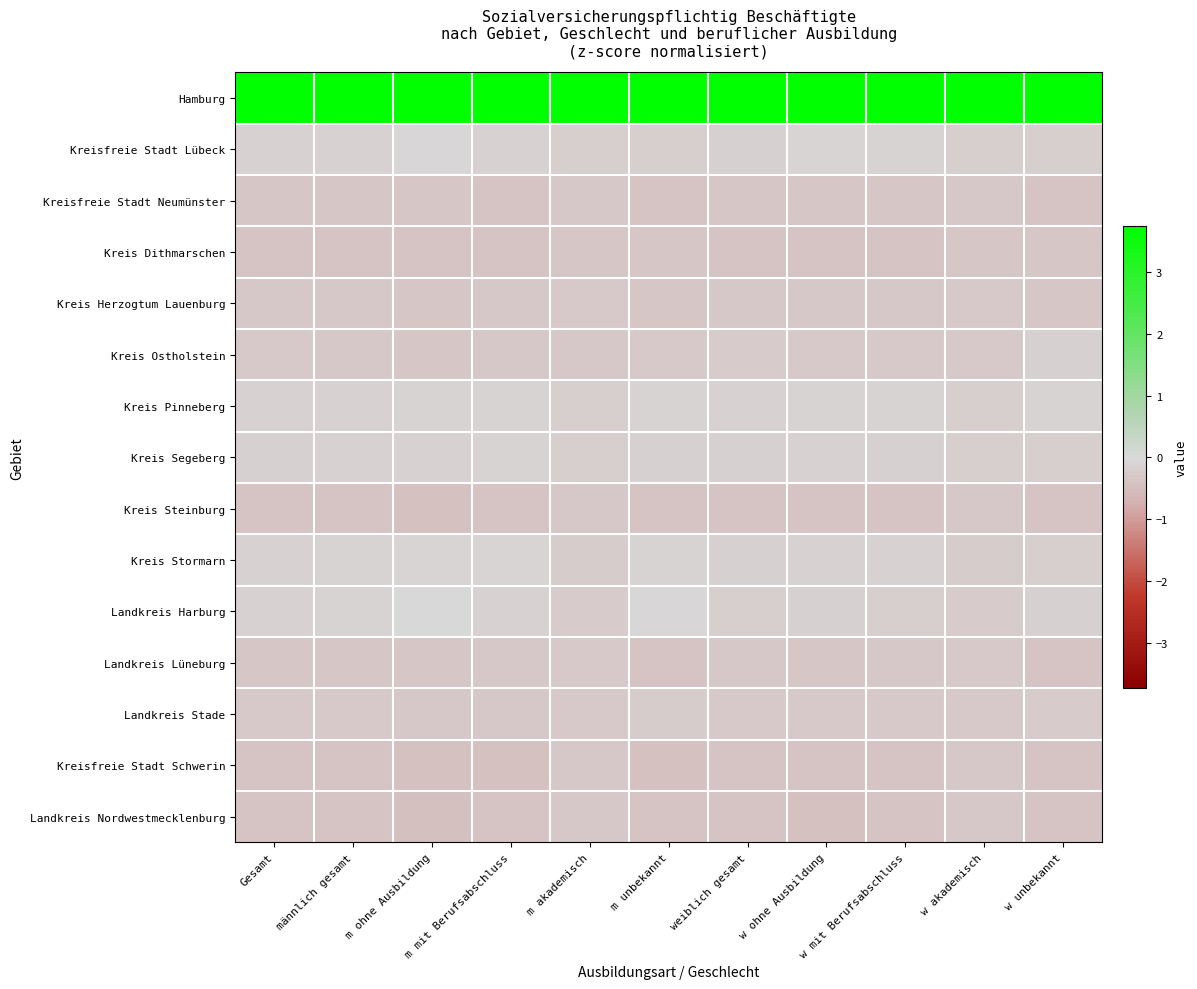

Which label corresponds to the largest value in the chart?

w akademisch